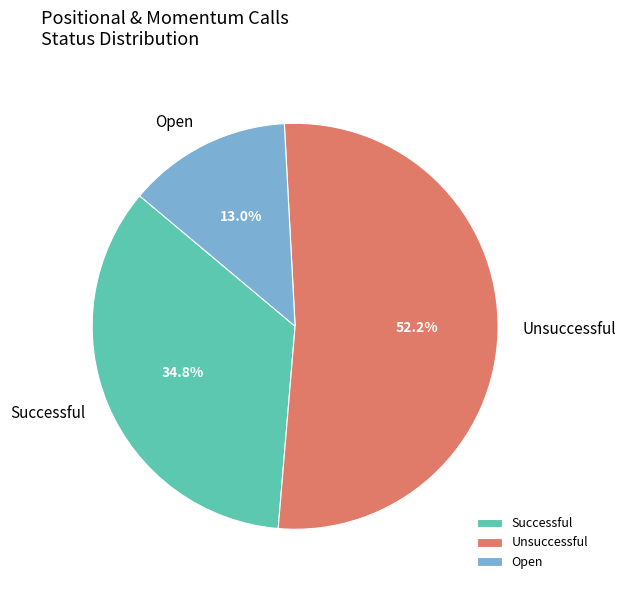

To the nearest percent, what is the difference between the largest and smallest slice percentages?

39%